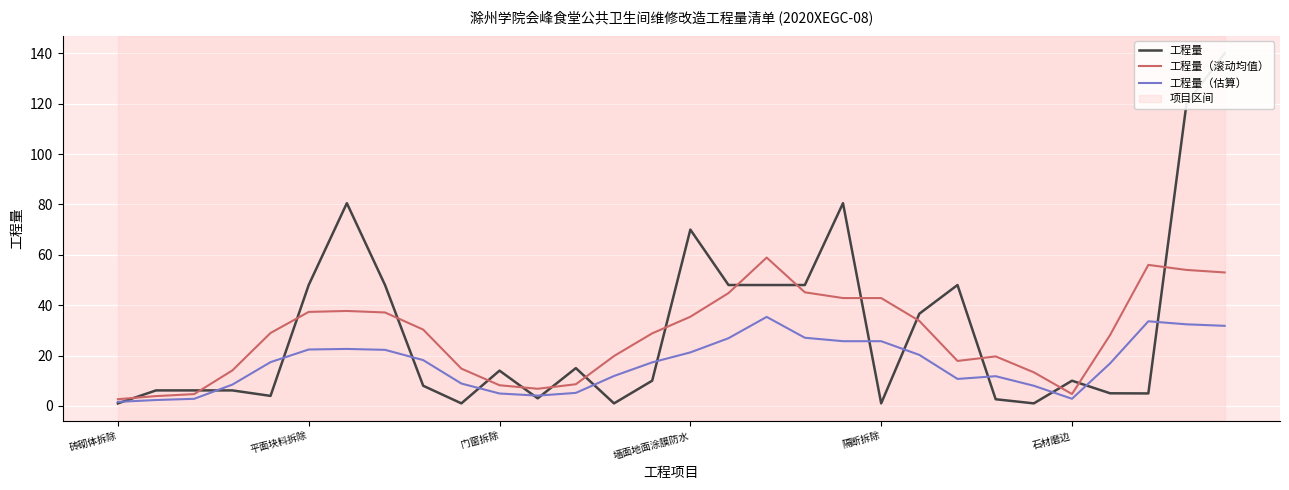

Which series ends up on top after the final intersection of 工程量 and 工程量（滚动均值）?

工程量